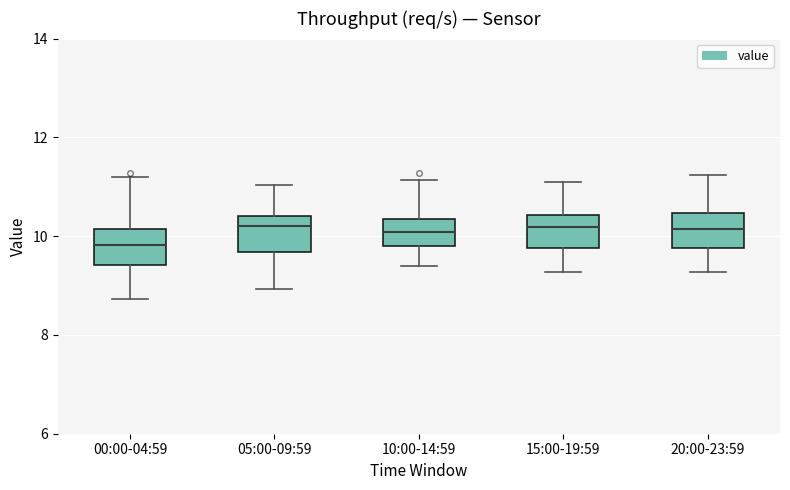

Reading left to right, transcribe this box plot: for each box, give where its median line is, the range the box spans, and where its two whiskers end, as read against the y-axis. The values are not printed on the chart, so give them approximately, as read against the axis.

00:00-04:59: median 9.8, box 9.4 to 10.2, whiskers 8.8 to 11.2
05:00-09:59: median 10.2, box 9.6 to 10.4, whiskers 9.0 to 11.0
10:00-14:59: median 10.0, box 9.8 to 10.4, whiskers 9.4 to 11.2
15:00-19:59: median 10.2, box 9.8 to 10.4, whiskers 9.2 to 11.2
20:00-23:59: median 10.2, box 9.8 to 10.4, whiskers 9.2 to 11.2